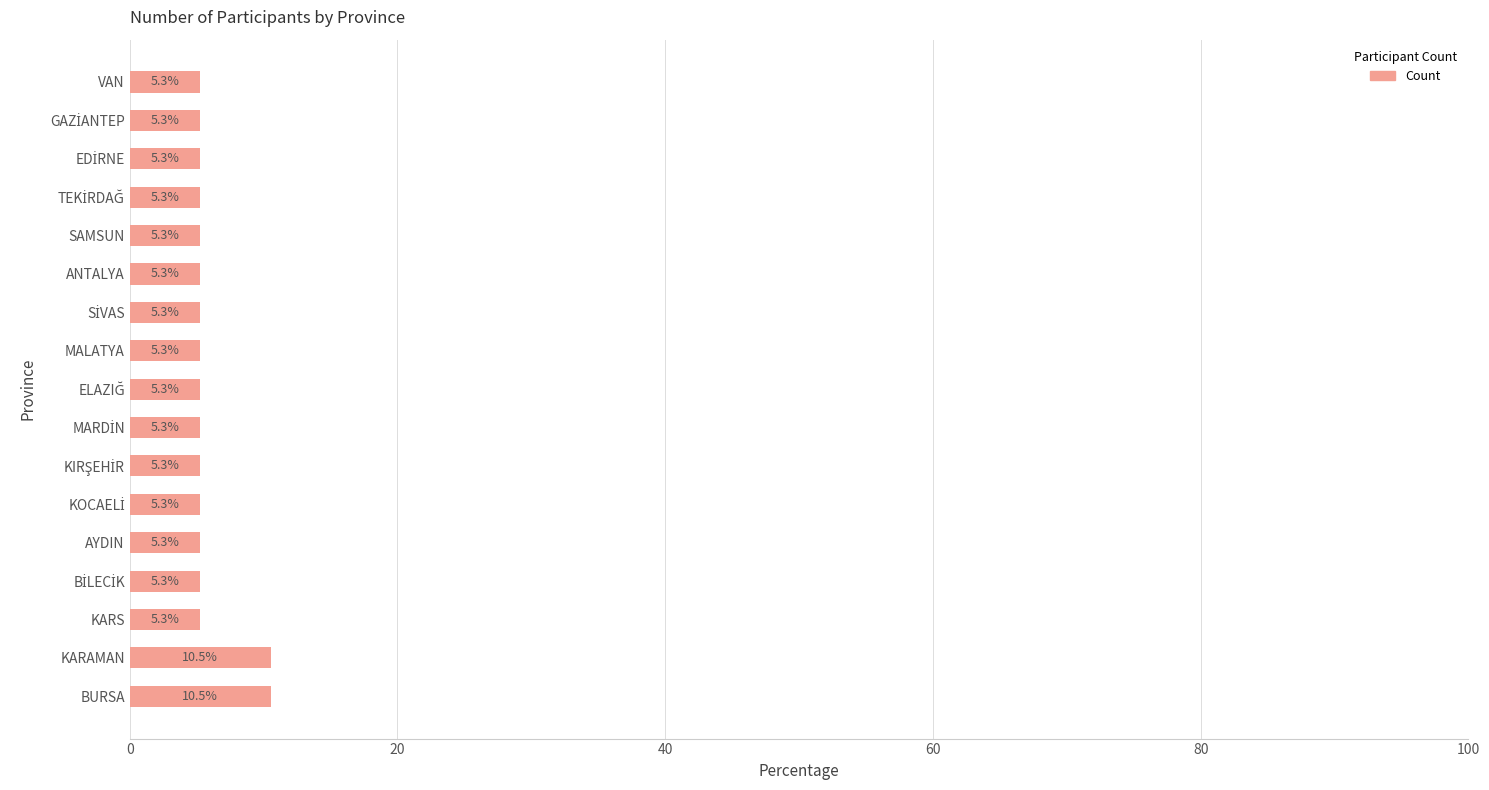

The value at BURSA is 18.4. True or false?

False